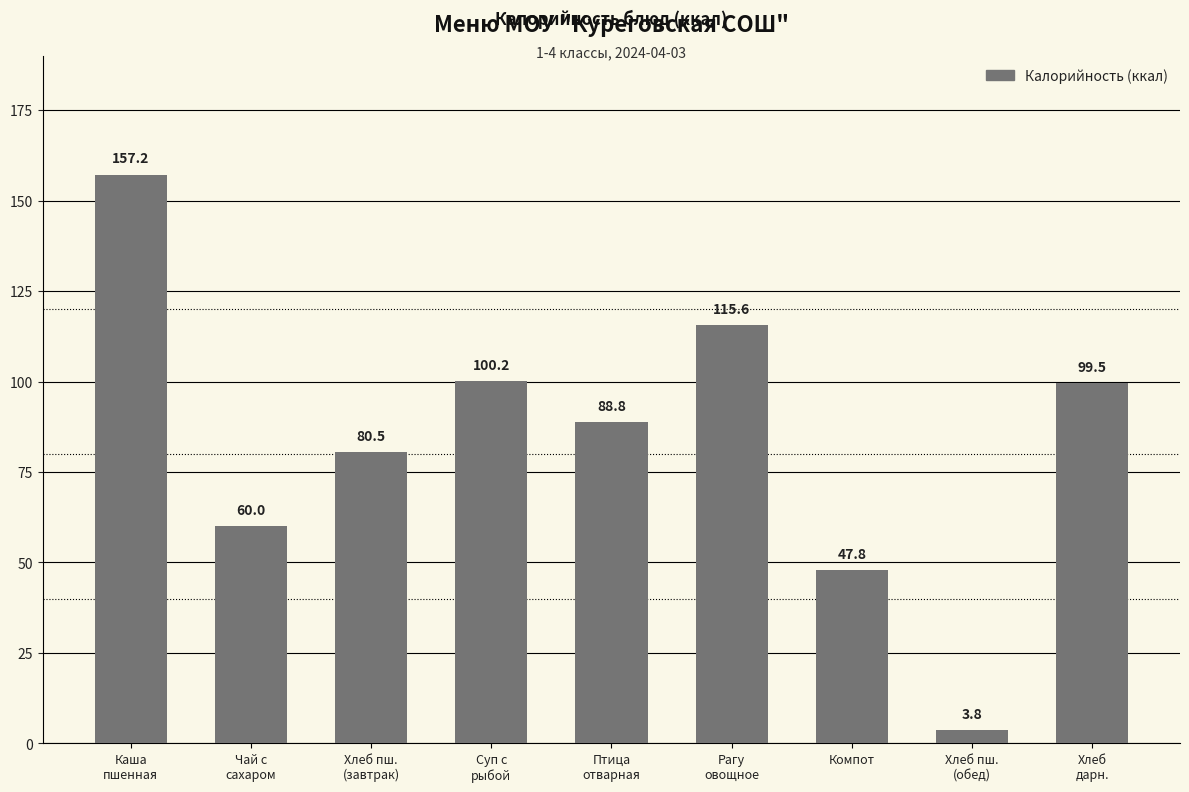

What is the value of the 1st bar from the left?

157.2